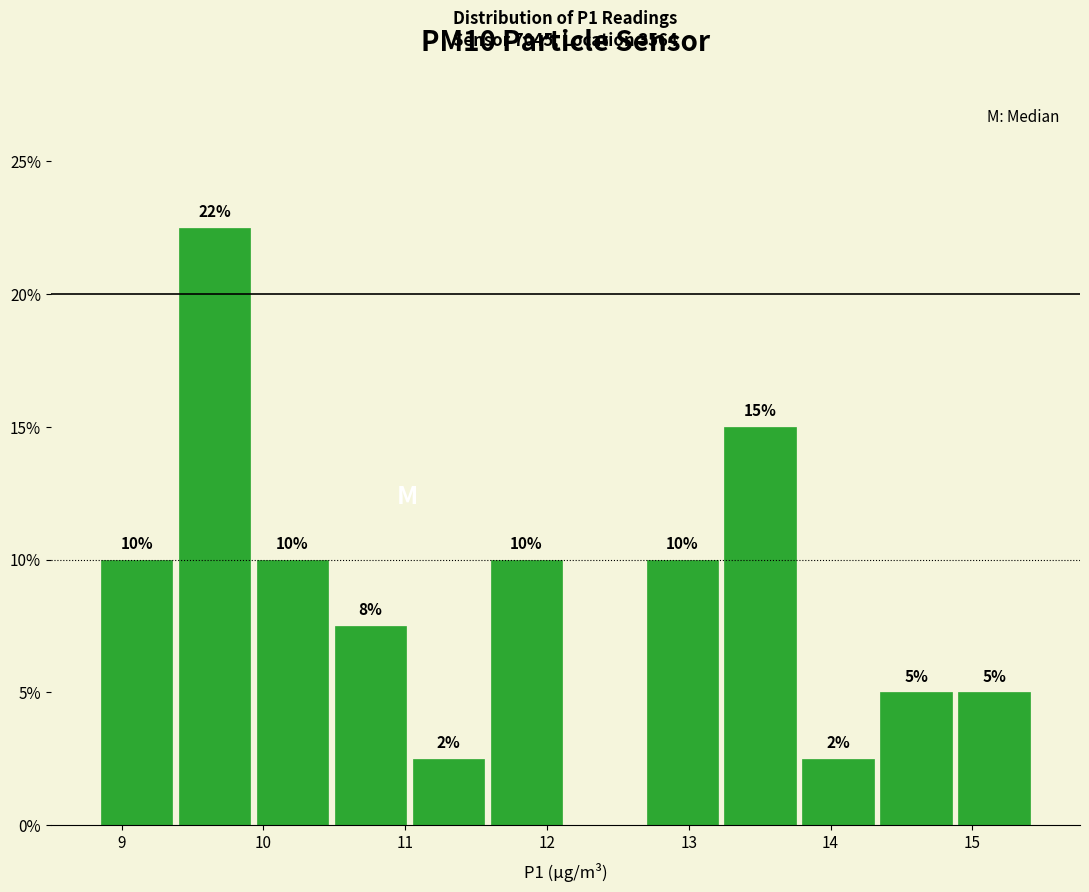

Over which range of the x-axis is the bar tallest?

9.38 to 9.93